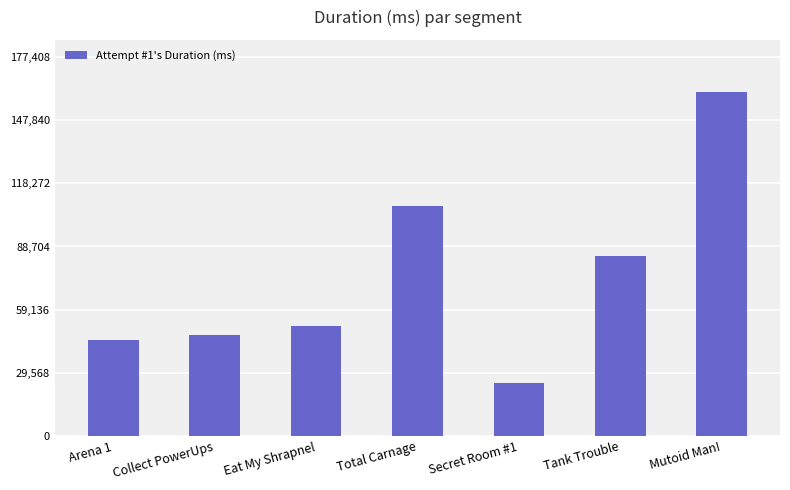

The chart shows a value of 51620 at Eat My Shrapnel. True or false?

True